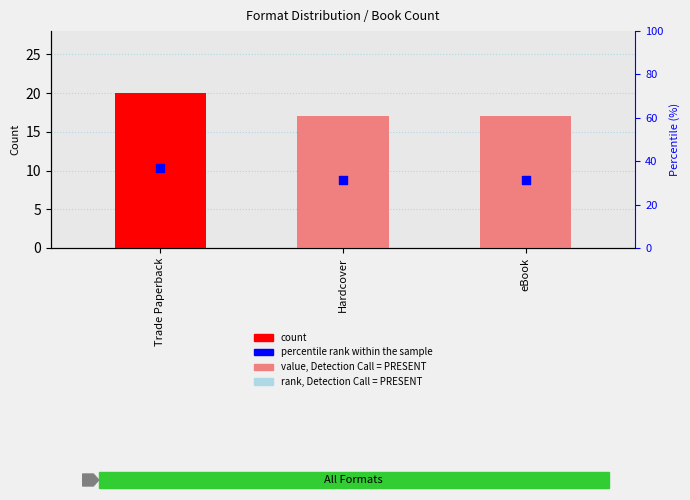

At how many categories does at least one series exceed 22?

3